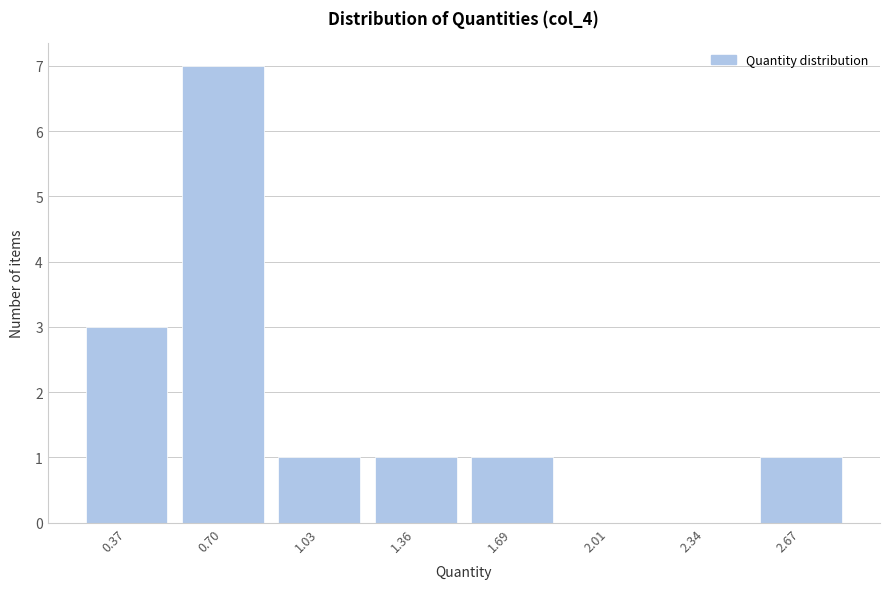

Reading left to right, list all the values displayed in this chart.

0.37=3	0.70=7	1.03=1	1.36=1	1.69=1	2.01=0	2.34=0	2.67=1